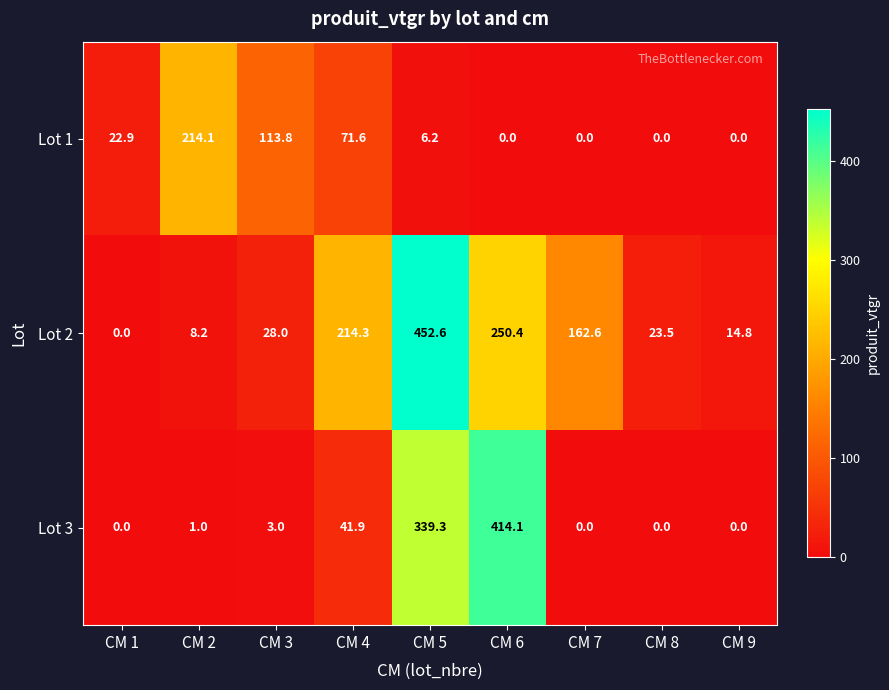

What is the greatest value displayed?

452.6